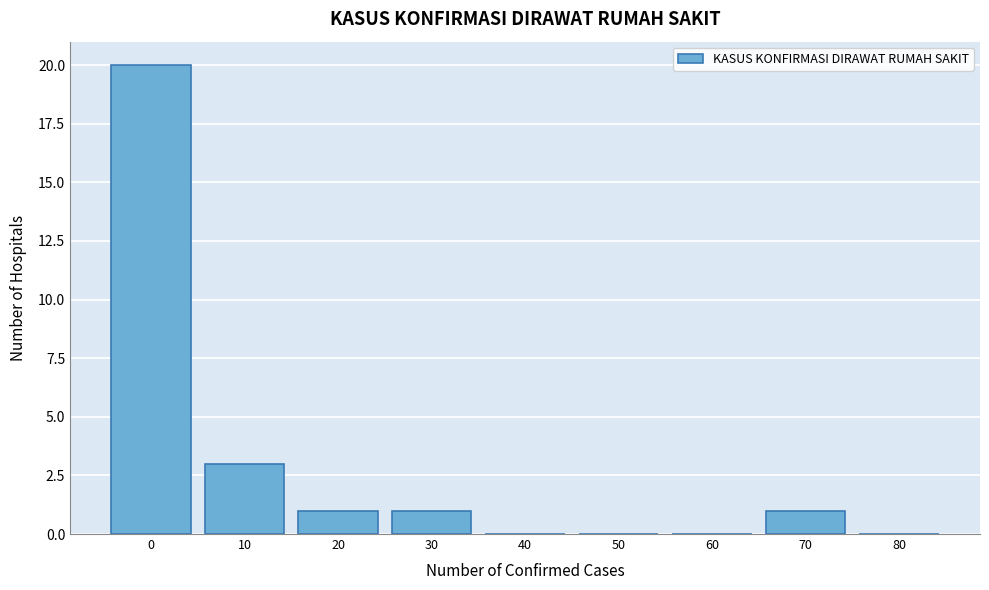

Reading left to right, list all the values displayed in this chart.

0=20	10=3	20=1	30=1	40=0	50=0	60=0	70=1	80=0